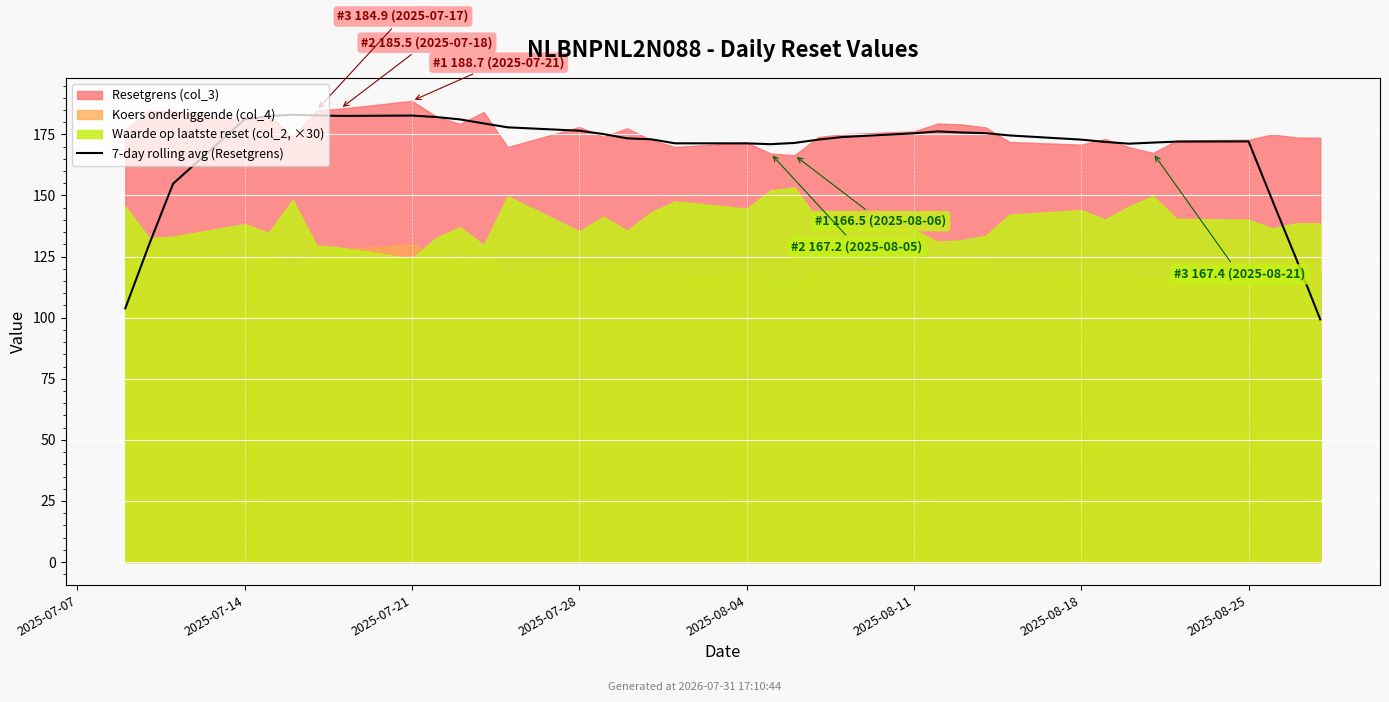

What is the minimum value shown in the chart?

99.3